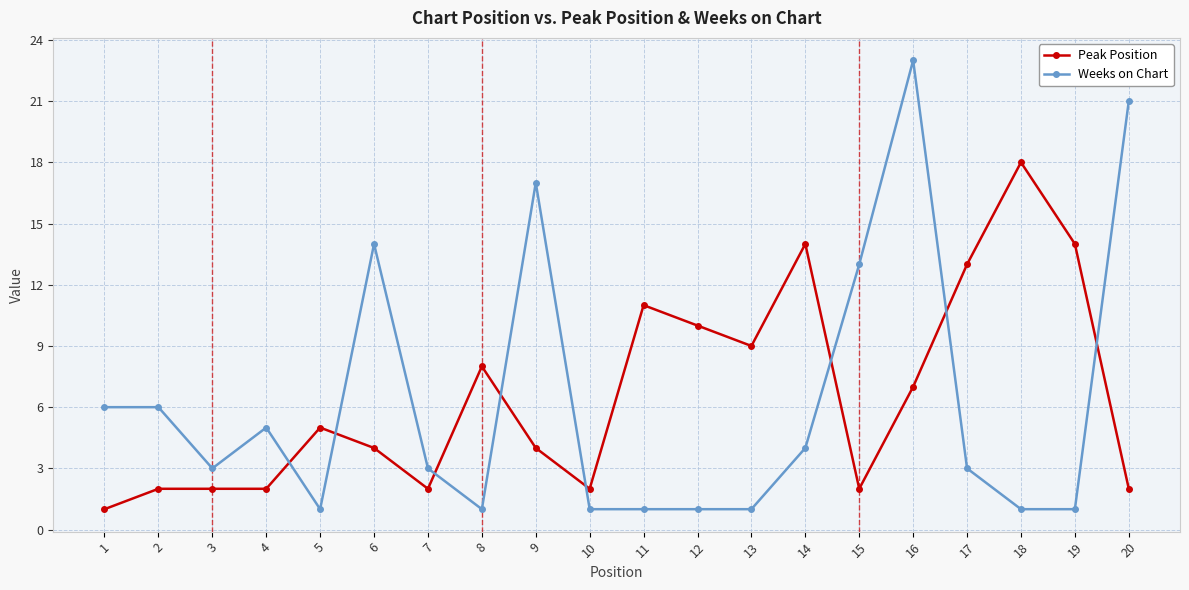

Reading left to right, what are all the values shown in this chart?

Peak Position: 1=1	2=2	3=2	4=2	5=5	6=4	7=2	8=8	9=4	10=2	11=11	12=10	13=9	14=14	15=2	16=7	17=13	18=18	19=14	20=2
Weeks on Chart: 1=6	2=6	3=3	4=5	5=1	6=14	7=3	8=1	9=17	10=1	11=1	12=1	13=1	14=4	15=13	16=23	17=3	18=1	19=1	20=21